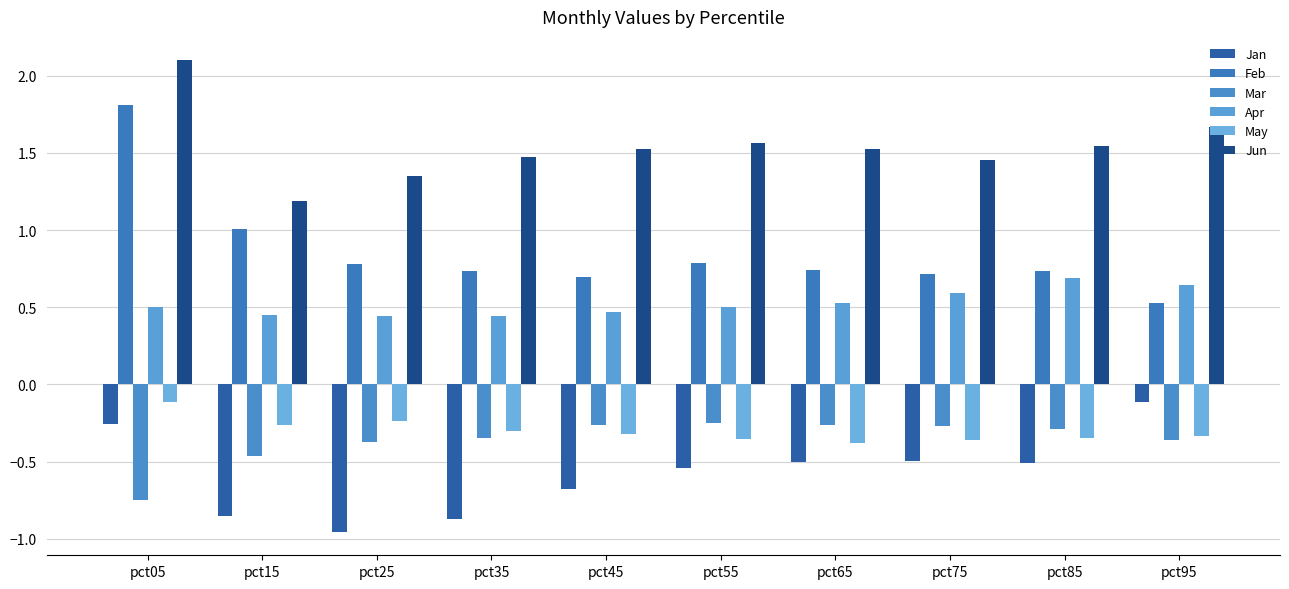

Reading left to right, extract all data points from this chart.

Jan: -0.3	-0.9	-1.0	-0.9	-0.7	-0.5	-0.5	-0.5	-0.5	-0.1
Feb: 1.8	1.0	0.8	0.7	0.7	0.8	0.7	0.7	0.7	0.5
Mar: -0.7	-0.5	-0.4	-0.3	-0.3	-0.3	-0.3	-0.3	-0.3	-0.4
Apr: 0.5	0.4	0.4	0.4	0.5	0.5	0.5	0.6	0.7	0.6
May: -0.1	-0.3	-0.2	-0.3	-0.3	-0.4	-0.4	-0.4	-0.3	-0.3
Jun: 2.1	1.2	1.3	1.5	1.5	1.6	1.5	1.5	1.5	1.7